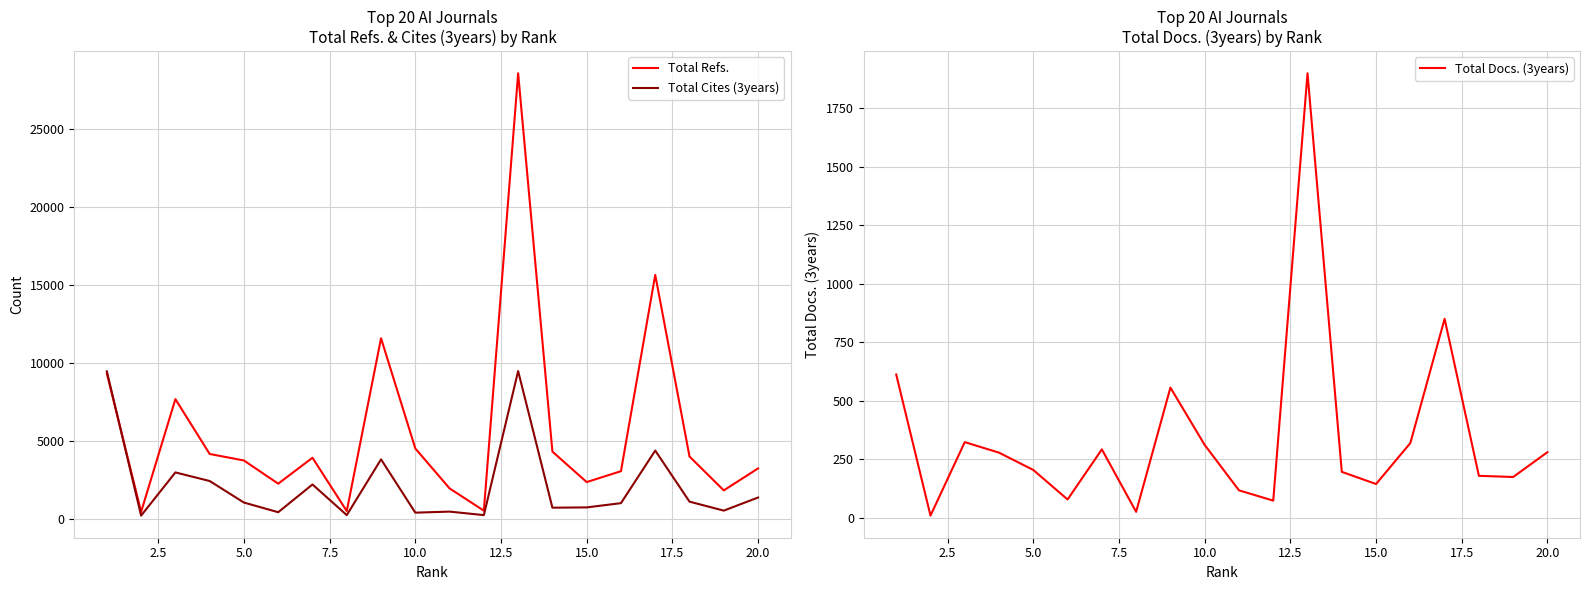

True or false: Total Cites (3years) and Total Docs. (3years) cross at least once.

False